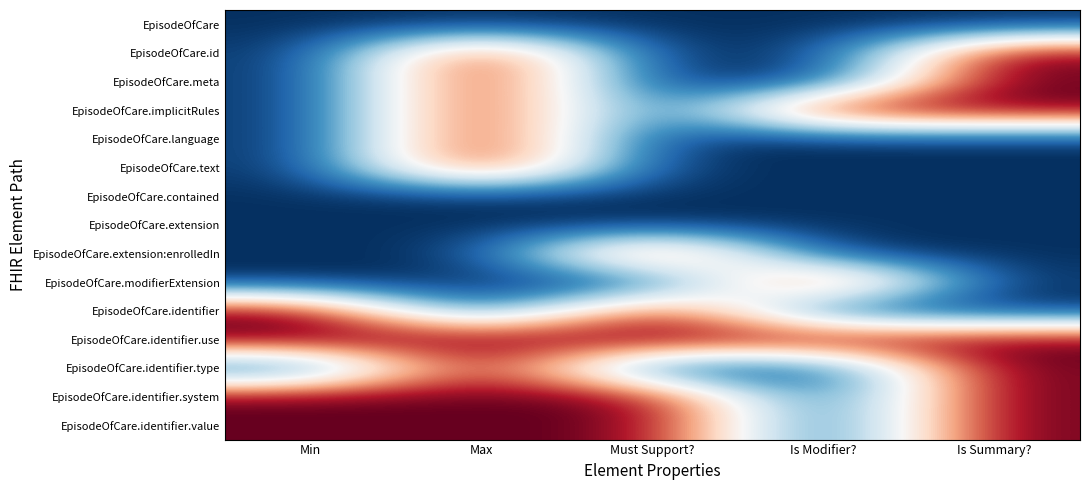

Rank the series by their maximum value, from highest to lowest.

EpisodeOfCare.id, EpisodeOfCare.meta, EpisodeOfCare.implicitRules, EpisodeOfCare.language, EpisodeOfCare.text, EpisodeOfCare.extension:enrolledIn, EpisodeOfCare.modifierExtension, EpisodeOfCare.identifier, EpisodeOfCare.identifier.use, EpisodeOfCare.identifier.type, EpisodeOfCare.identifier.system, EpisodeOfCare.identifier.value, EpisodeOfCare, EpisodeOfCare.contained, EpisodeOfCare.extension